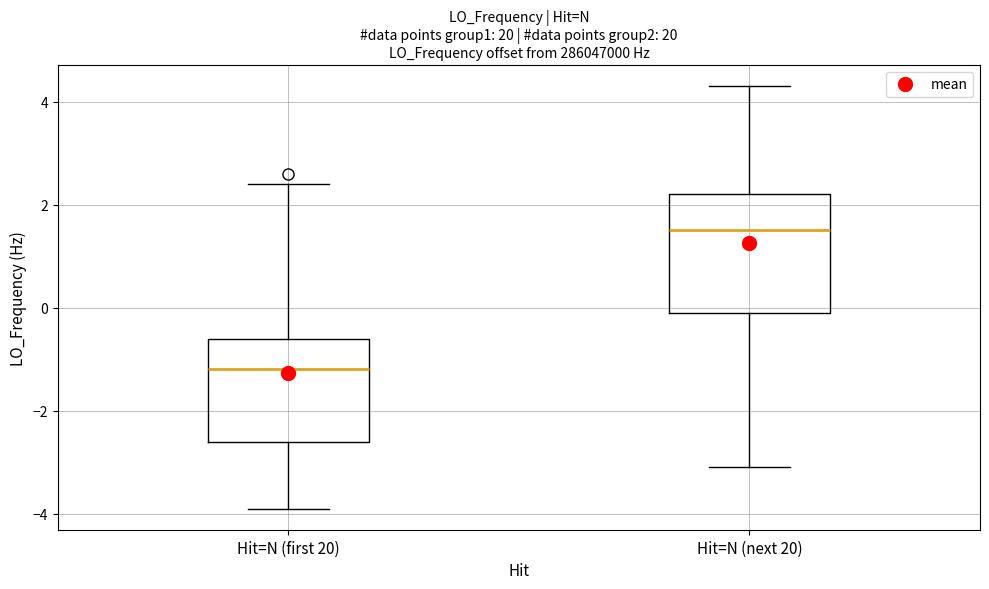

Comparing the boxes themselves (not the whiskers), which one is the tallest?

Hit=N (next 20)